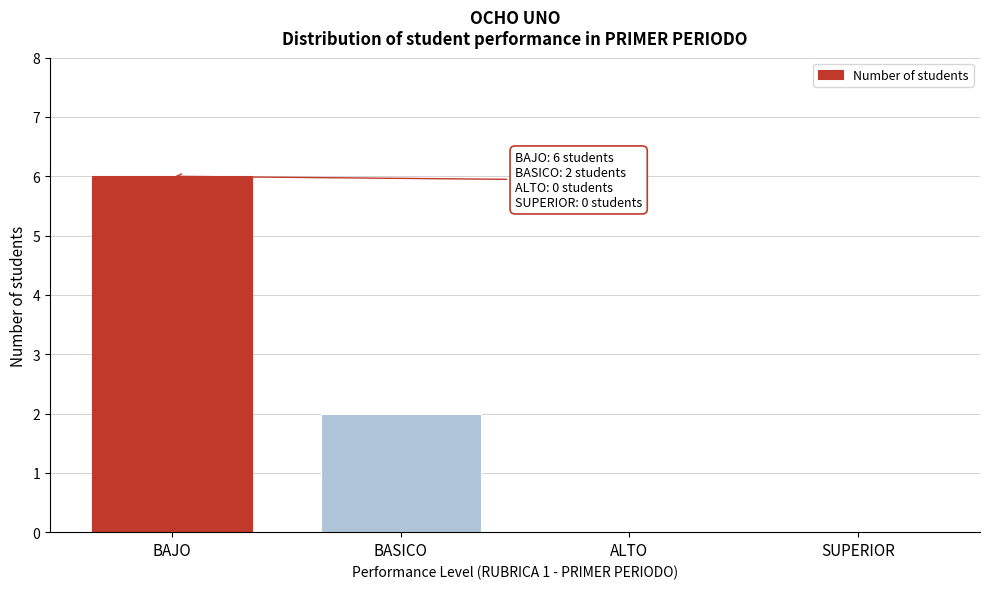

What is the sum of the values at ALTO and BAJO?

6